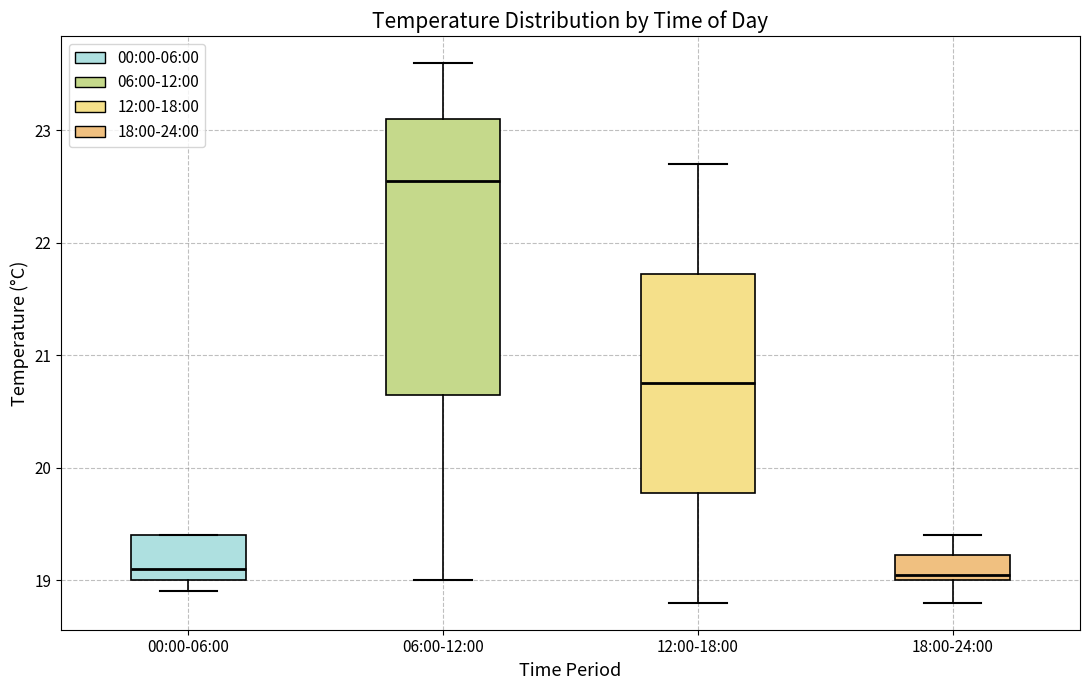

Reading left to right, transcribe this box plot: for each box, give where its median line is, the range the box spans, and where its two whiskers end, as read against the y-axis. The values are not printed on the chart, so give them approximately, as read against the axis.

00:00-06:00: median 19.1, box 19.0 to 19.4, whiskers 18.9 to 19.4
06:00-12:00: median 22.6, box 20.7 to 23.1, whiskers 19.0 to 23.6
12:00-18:00: median 20.8, box 19.8 to 21.7, whiskers 18.8 to 22.7
18:00-24:00: median 19.1, box 19.0 to 19.2, whiskers 18.8 to 19.4